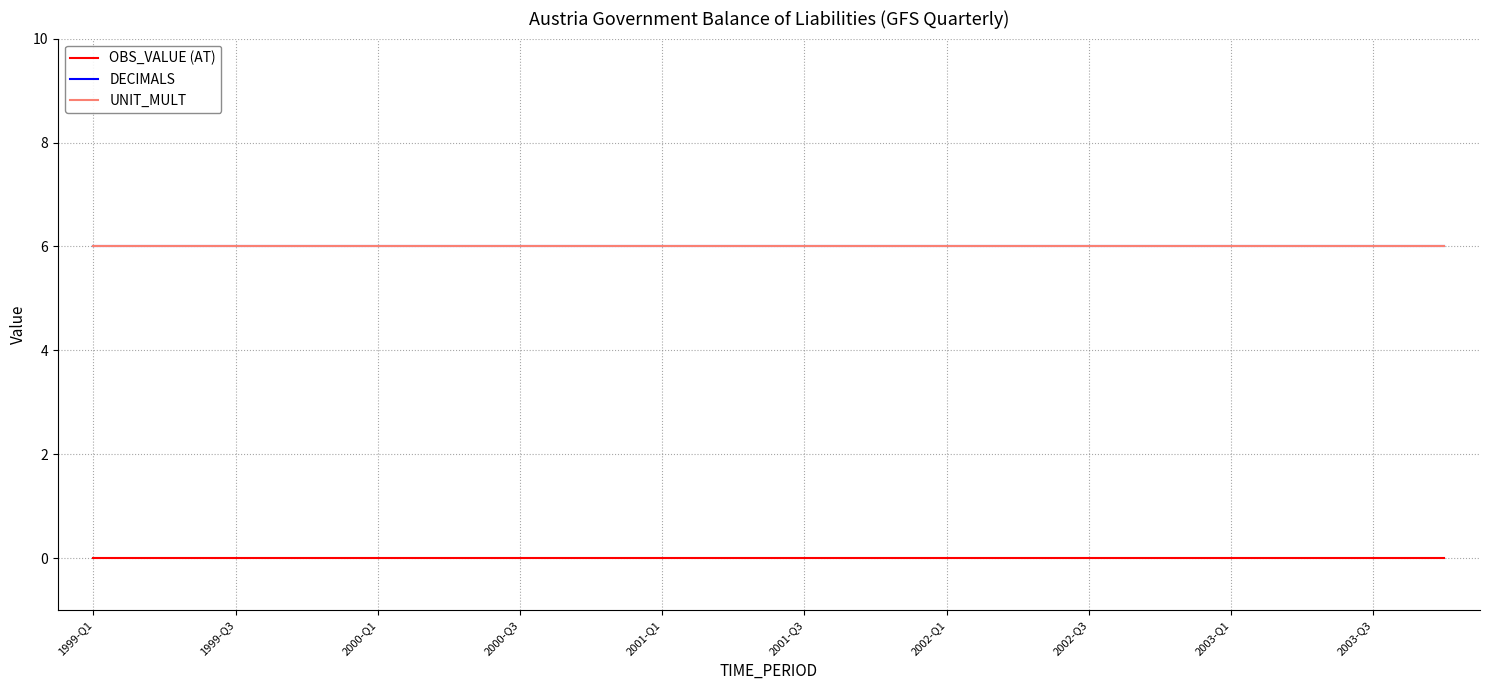

Reading left to right, transcribe all the data shown in this chart.

OBS_VALUE (AT): 0	0	0	0	0	0	0	0	0	0	0	0	0	0	0	0	0	0	0	0
DECIMALS: 6	6	6	6	6	6	6	6	6	6	6	6	6	6	6	6	6	6	6	6
UNIT_MULT: 6	6	6	6	6	6	6	6	6	6	6	6	6	6	6	6	6	6	6	6